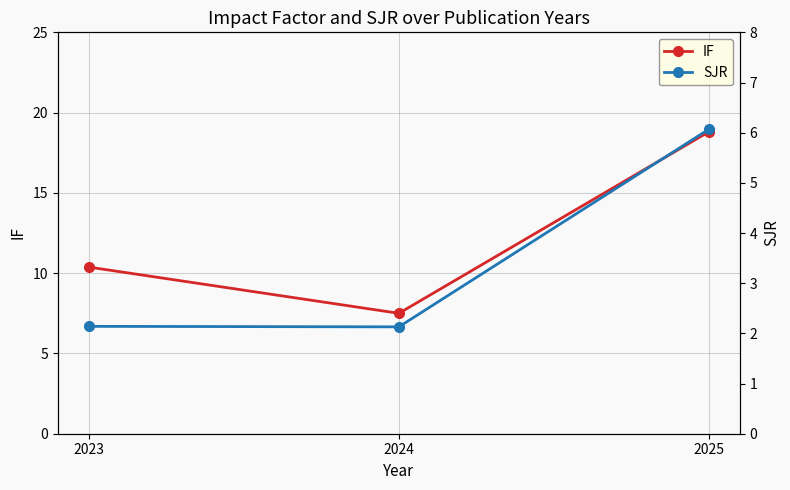

Which series has the widest spread of values?

IF